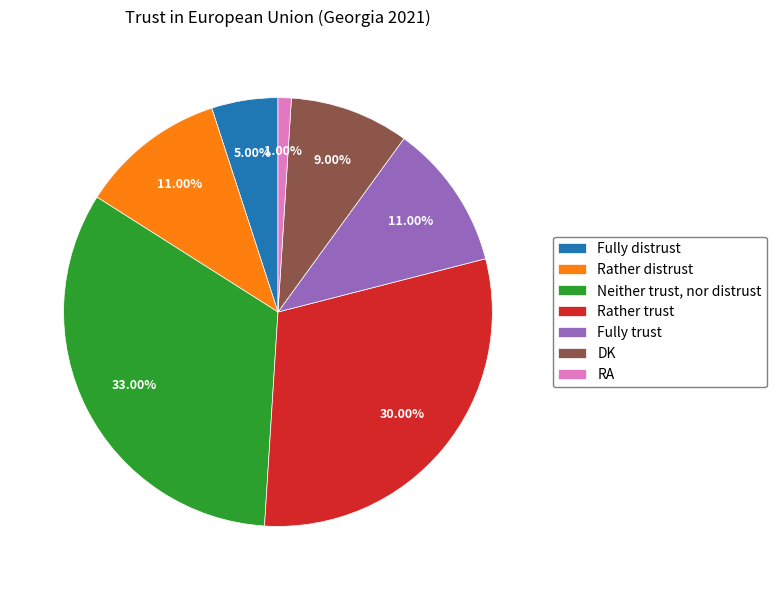

Which has a higher value, RA or Rather trust?

Rather trust